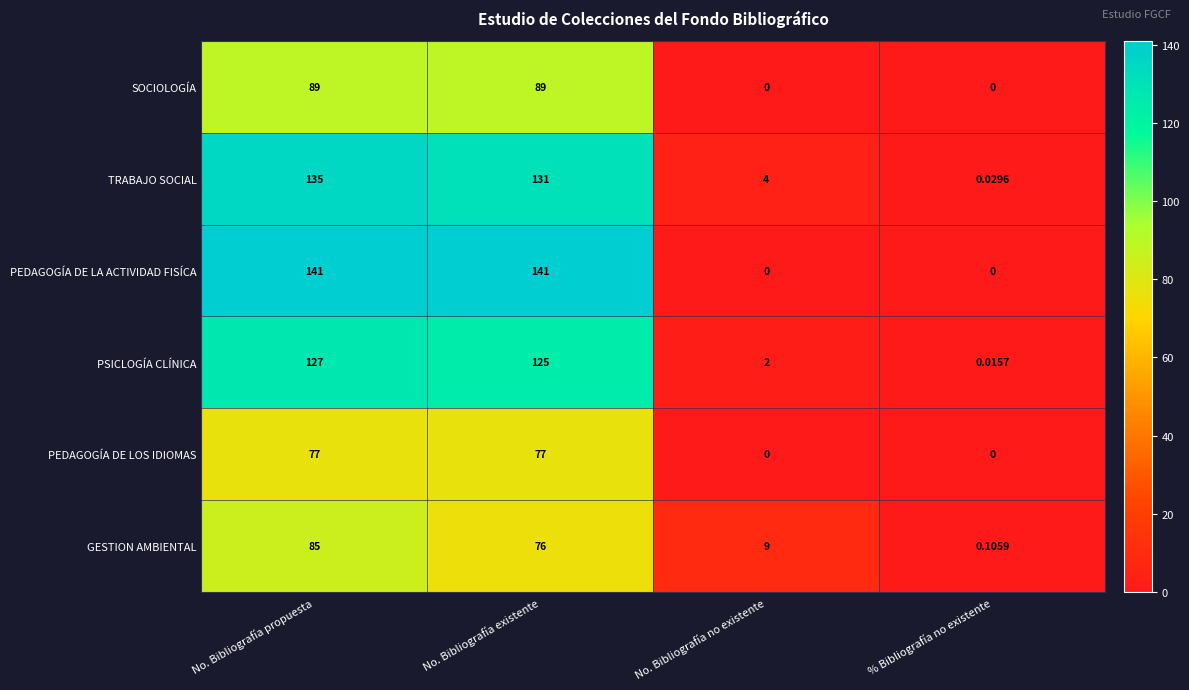

Rank the series by their maximum value, from lowest to highest.

PEDAGOGÍA DE LOS IDIOMAS, GESTION AMBIENTAL, SOCIOLOGÍA, PSICLOGÍA CLÍNICA, TRABAJO SOCIAL, PEDAGOGÍA DE LA ACTIVIDAD FISÍCA